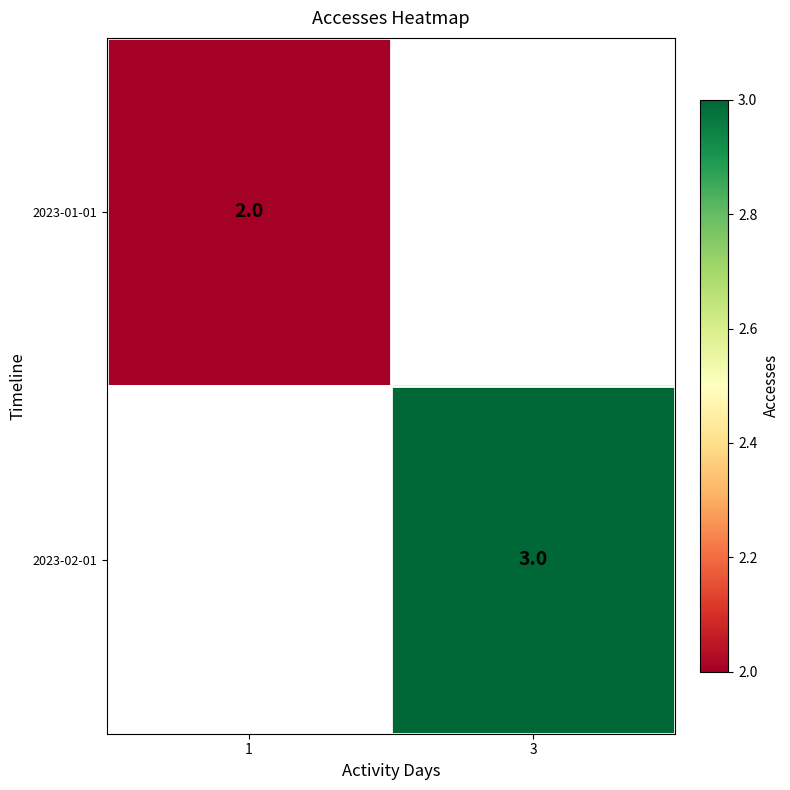

Count the number of data series in this chart.

2